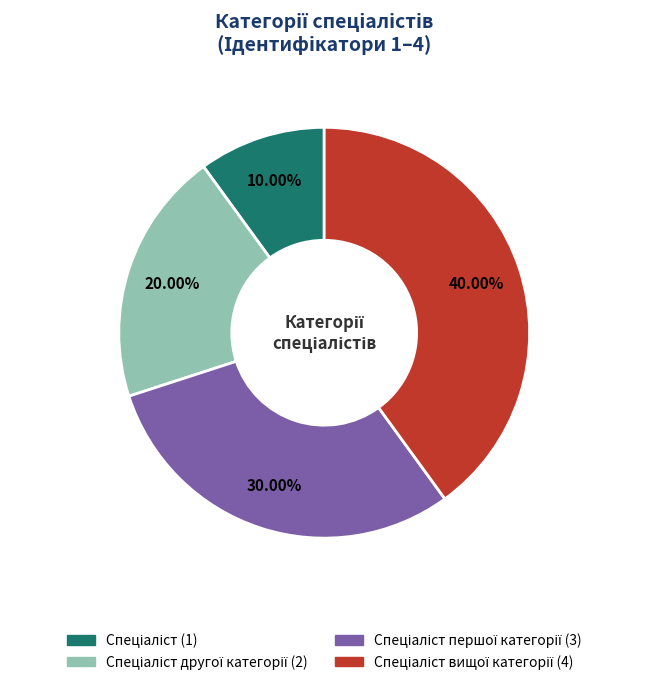

To the nearest percent, what is the difference between the largest and smallest slice percentages?

30%